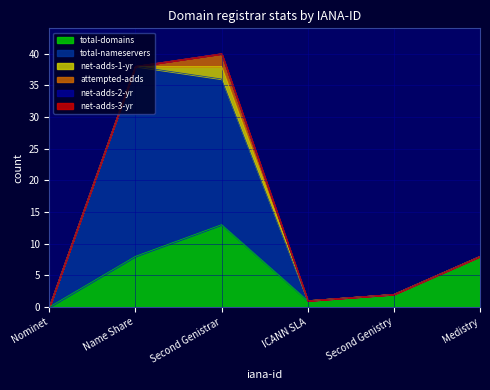

How many lines are shown in the chart?

6